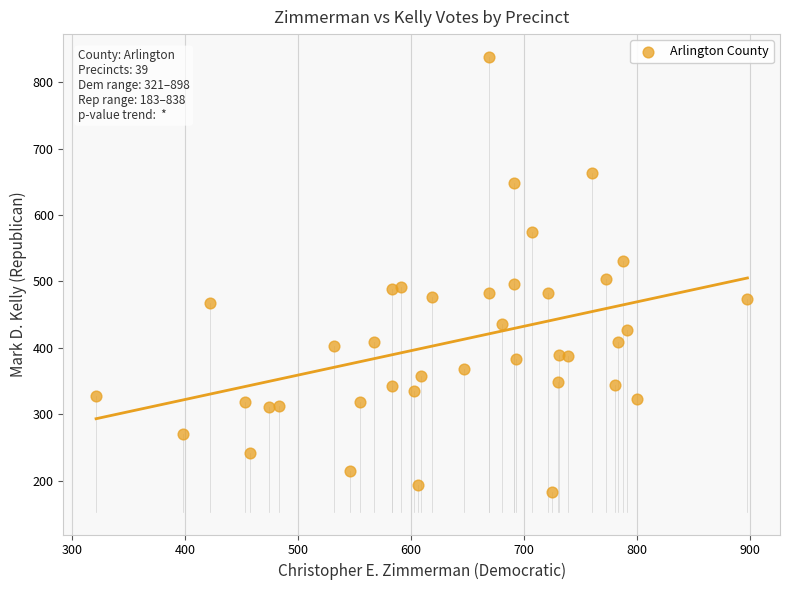

What is the range of X values (max minus min)?

577